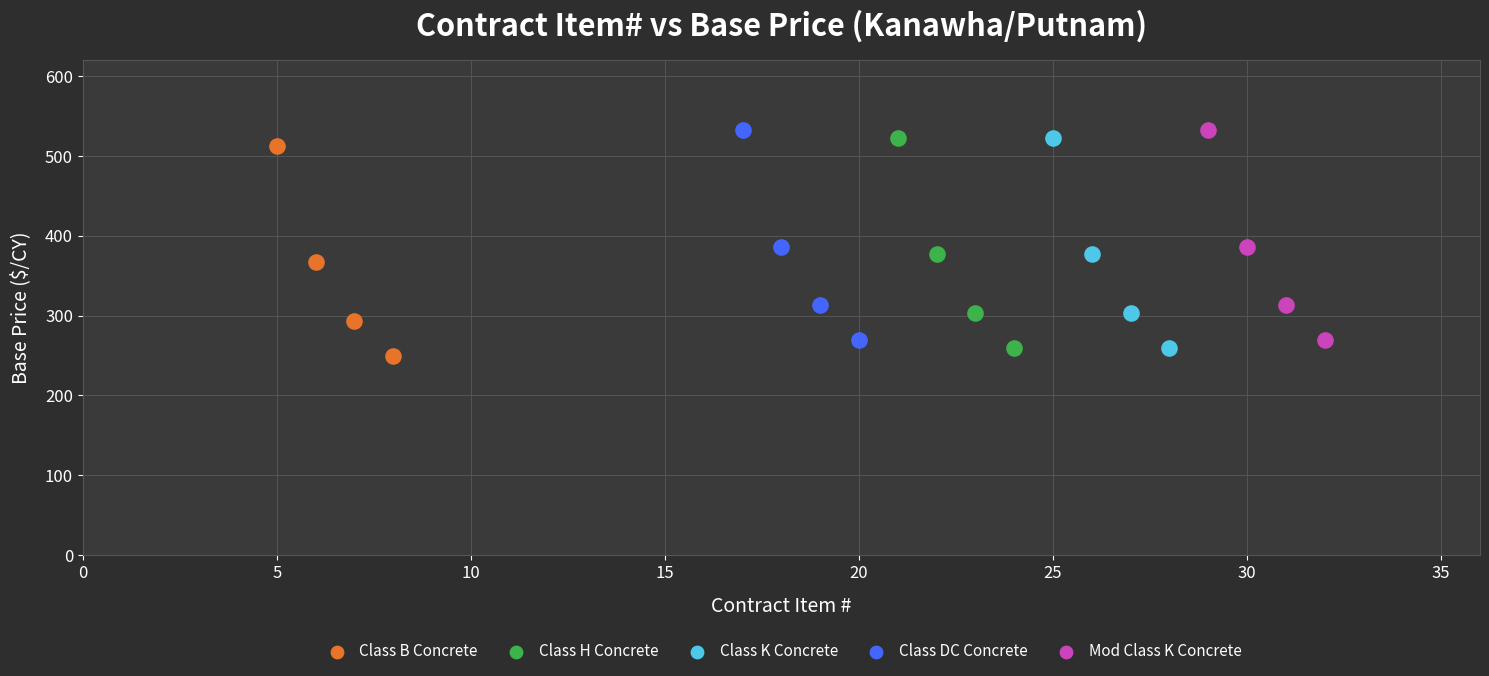

What are all the series names shown in the legend?

Class B Concrete, Class H Concrete, Class K Concrete, Class DC Concrete, Mod Class K Concrete